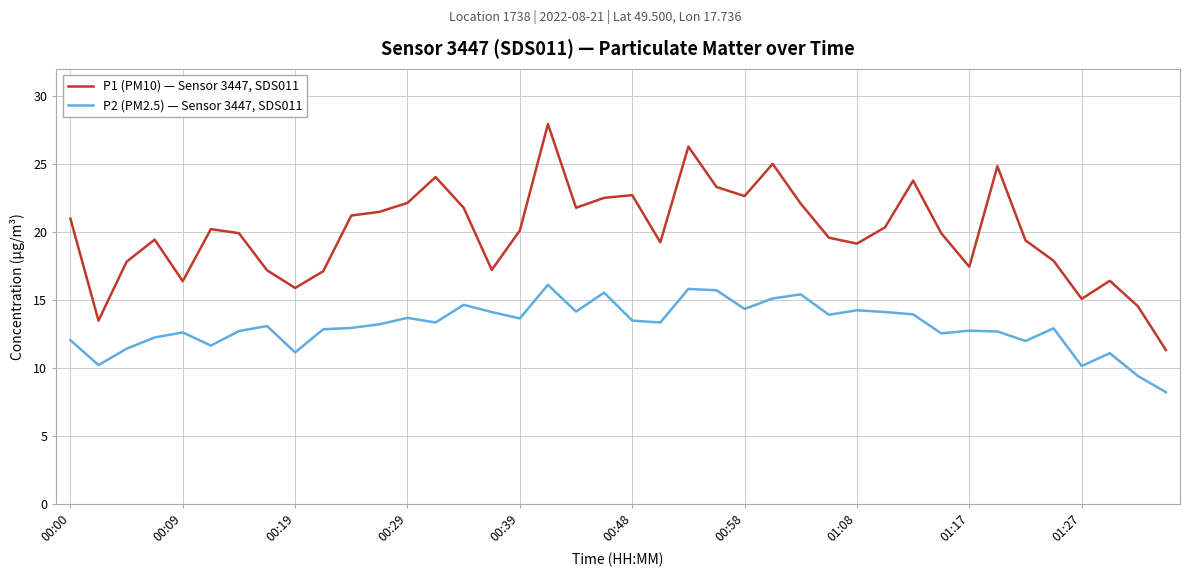

Which series has the largest range (max minus min)?

P1 (PM10) — Sensor 3447, SDS011